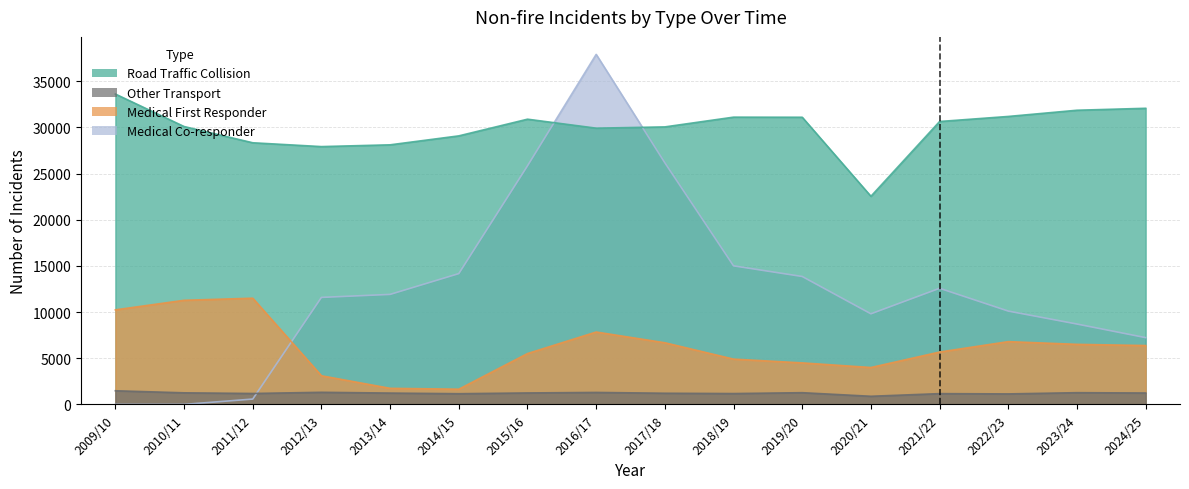

At which label does Road Traffic Collision first exceed 30647?

2009/10